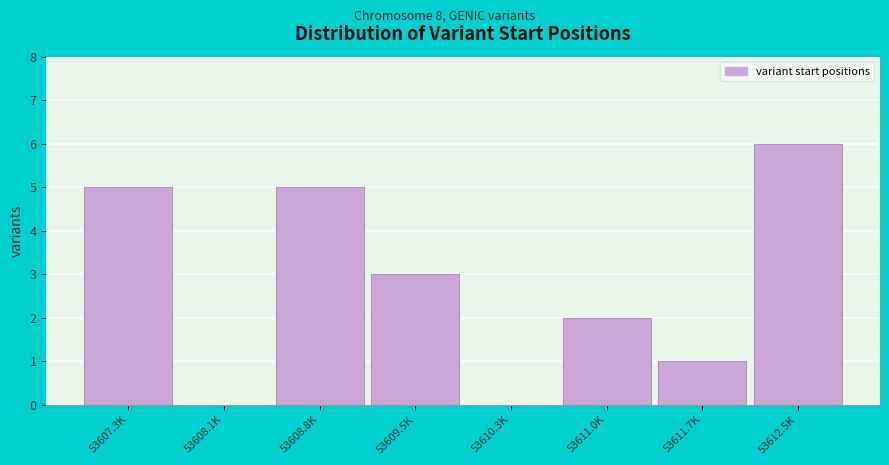

Reading left to right, list all the values displayed in this chart.

53607.3K=5	53608.1K=0	53608.8K=5	53609.5K=3	53610.3K=0	53611.0K=2	53611.7K=1	53612.5K=6